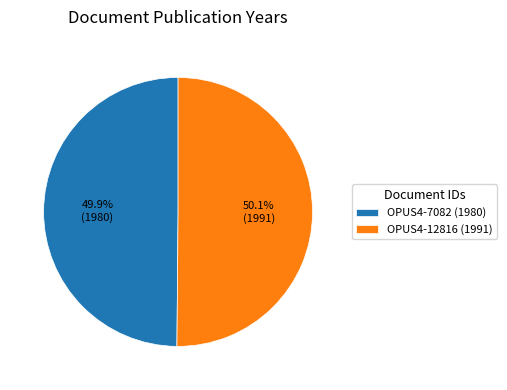

What portion of the pie excludes OPUS4-7082 (1980)?

50.1%